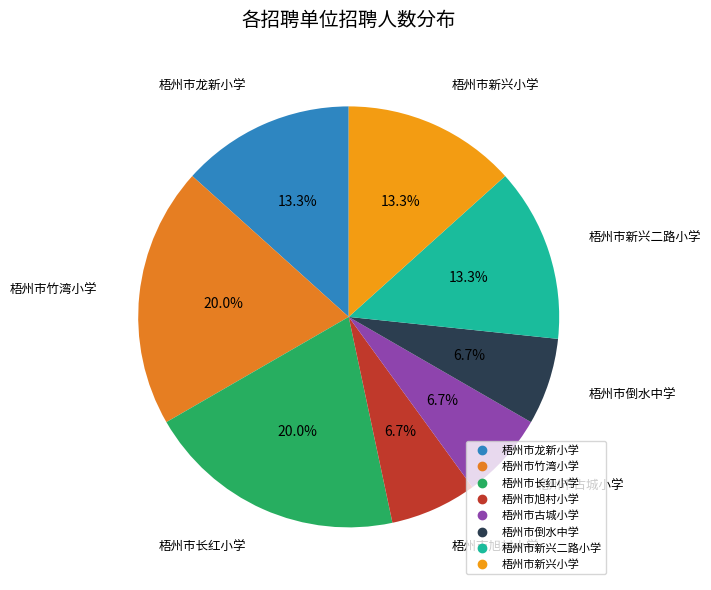

Does any single category account for the majority?

No